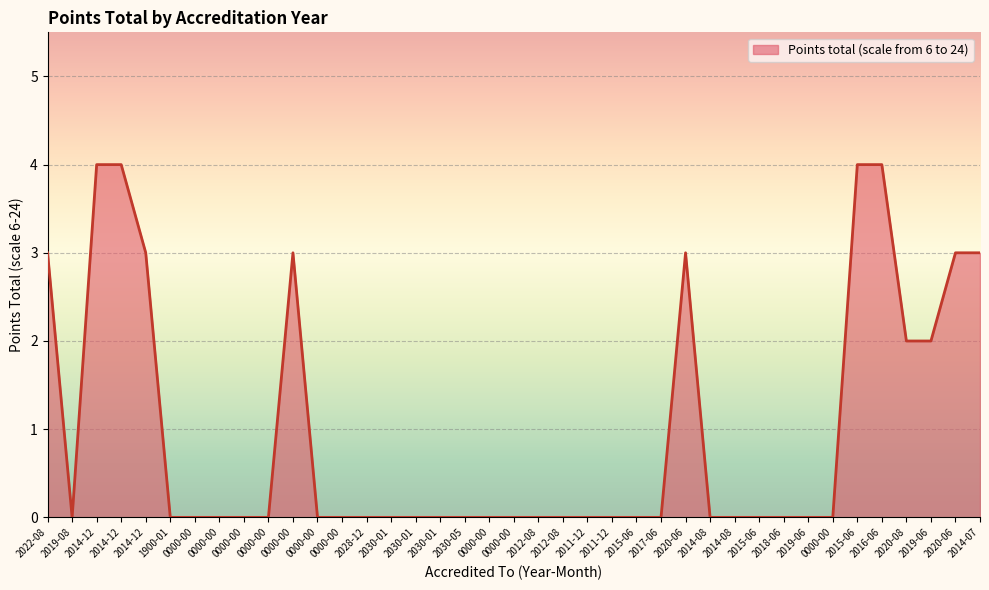

How many lines are shown in the chart?

1